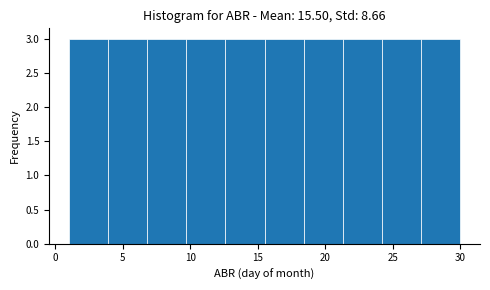

Reading left to right, list every bar in this chart as the range it spans on the x-axis followed by its height. Neither the bar edges nor the heights are printed on the chart, so give them approximately, as read against the axes.

1.0 to 3.9: 3
3.9 to 6.8: 3
6.8 to 9.7: 3
9.7 to 12.6: 3
12.6 to 15.5: 3
15.5 to 18.4: 3
18.4 to 21.3: 3
21.3 to 24.2: 3
24.2 to 27.1: 3
27.1 to 30.0: 3